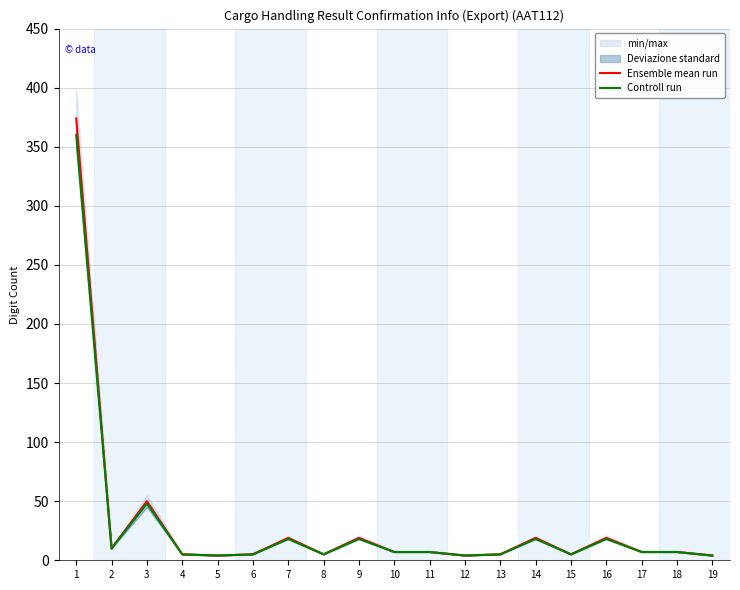

Where is the first local minimum for Controll run?

2